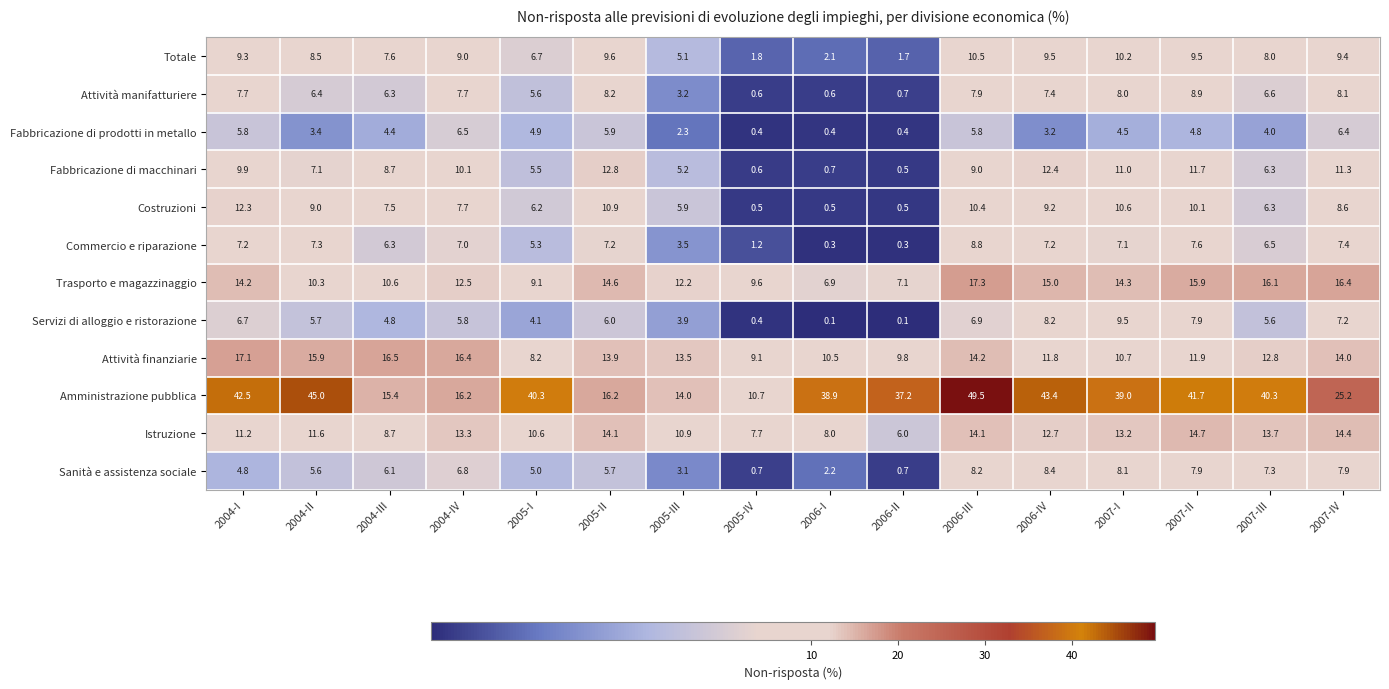

What is the maximum value for Fabbricazione di macchinari?

12.8